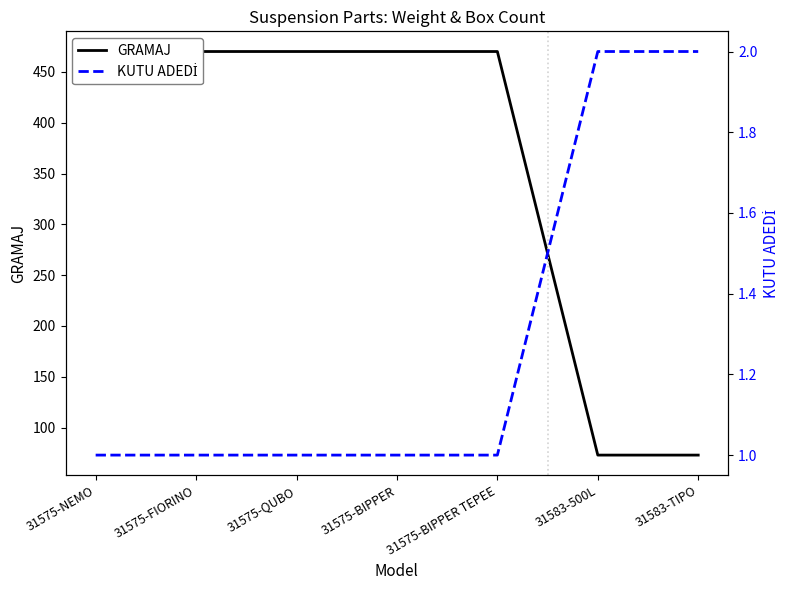

Reading right to left, list all the values displayed in this chart.

GRAMAJ: 73	73	470	470	470	470	470
KUTU ADEDİ: 2	2	1	1	1	1	1